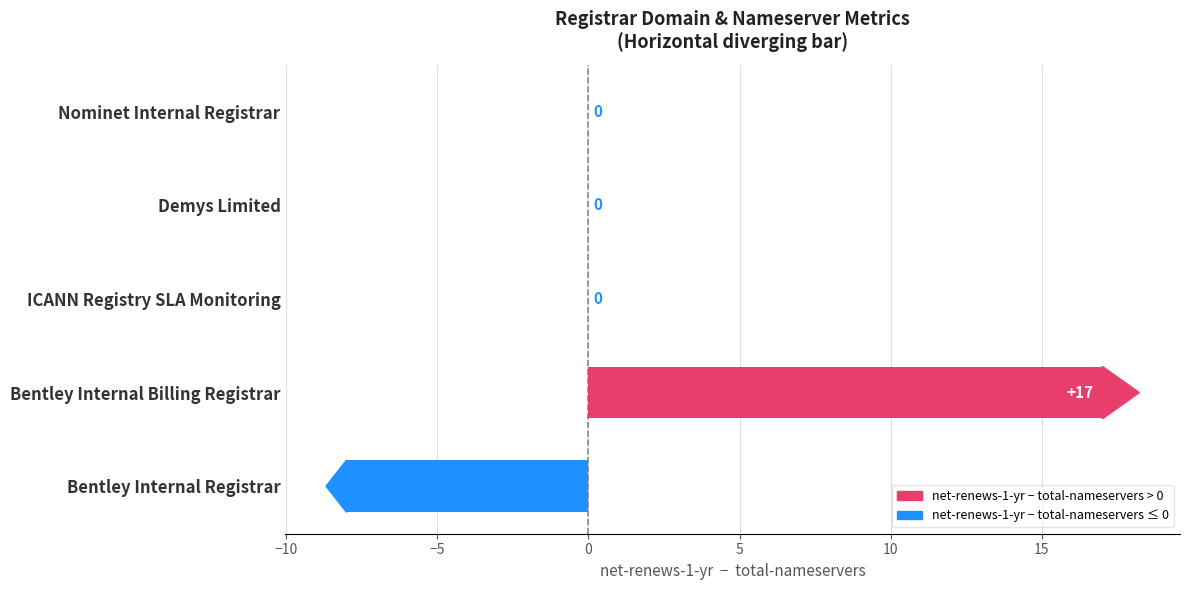

Which category has the highest value across all series?

Bentley Internal Billing Registrar